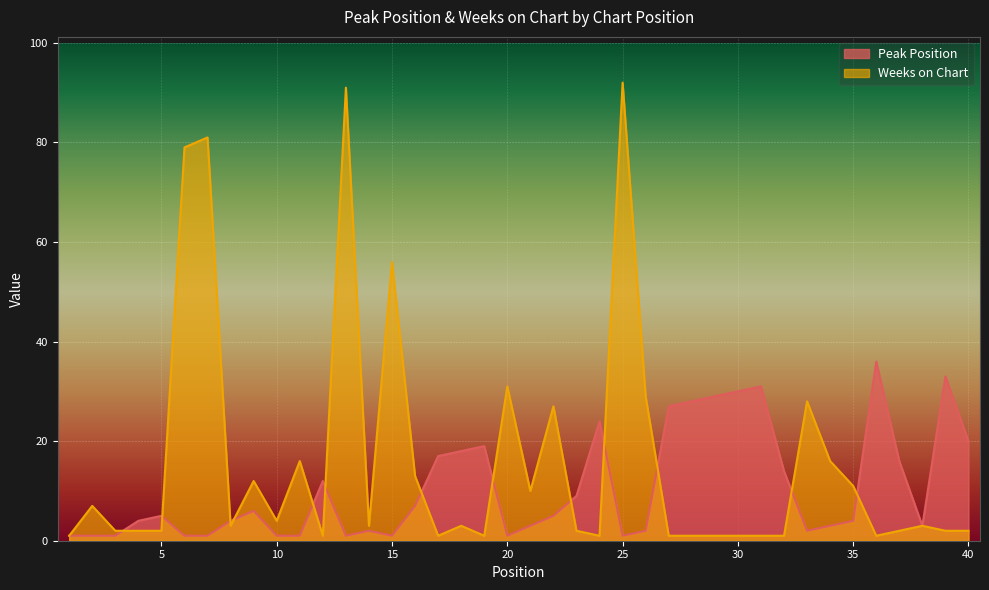

What is the difference between the maximum and minimum values in the Weeks on Chart series?

91